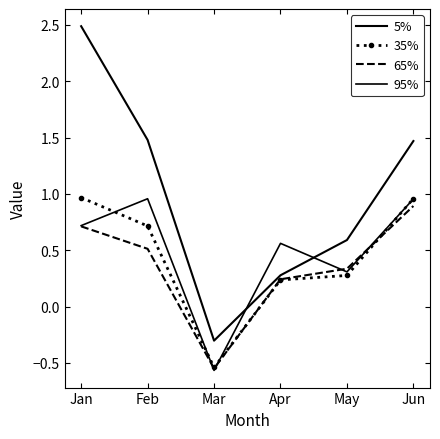

The 35% series shows 0.7 at Feb. True or false?

True